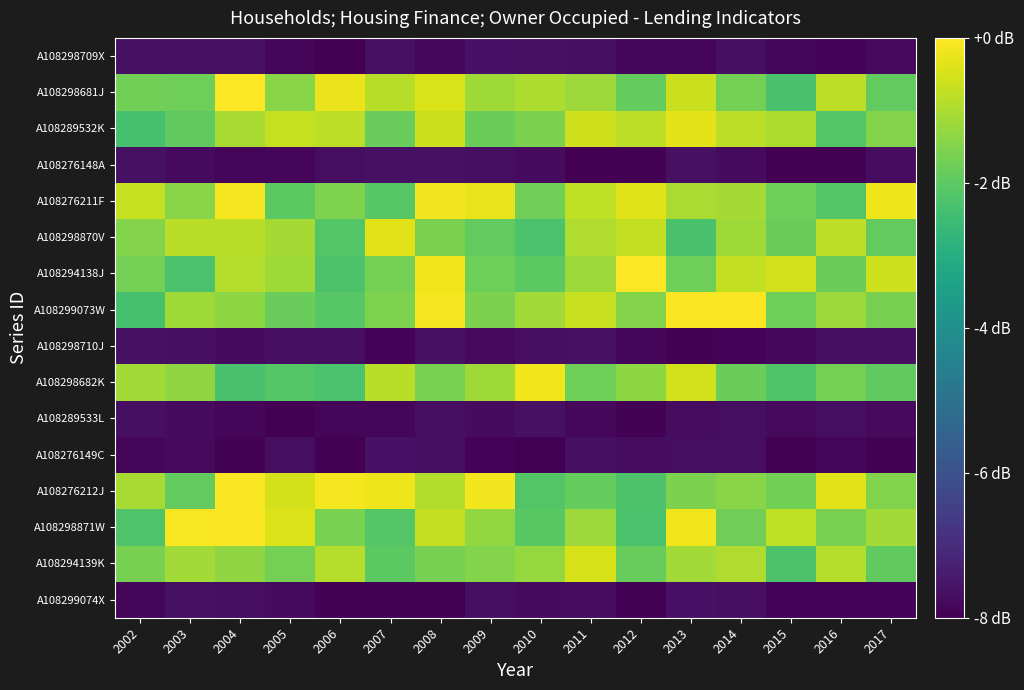

At how many categories does at least one series exceed -5?

16